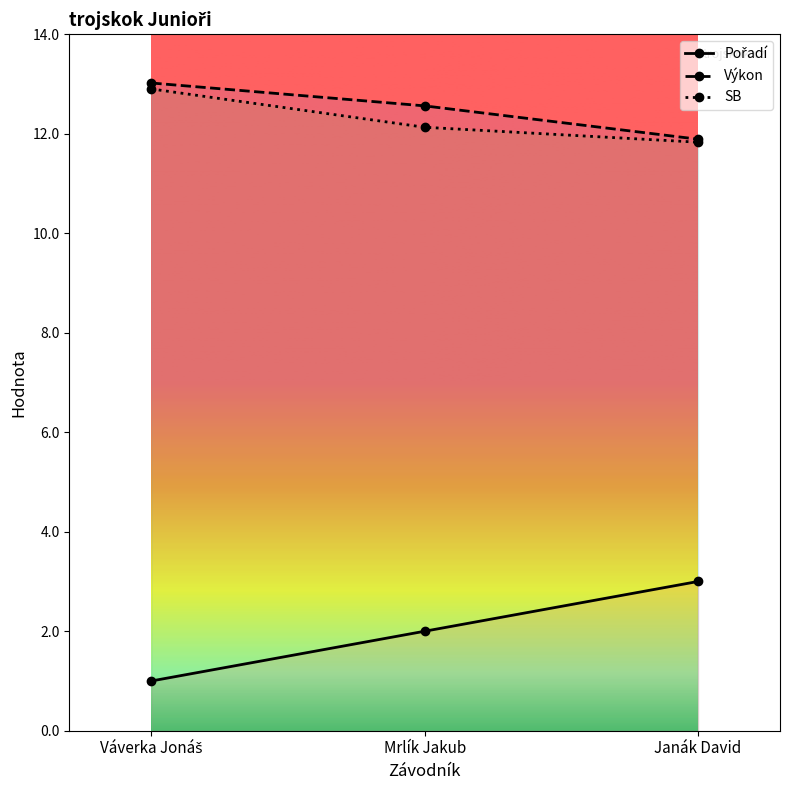

At how many categories does at least one series exceed 4?

3